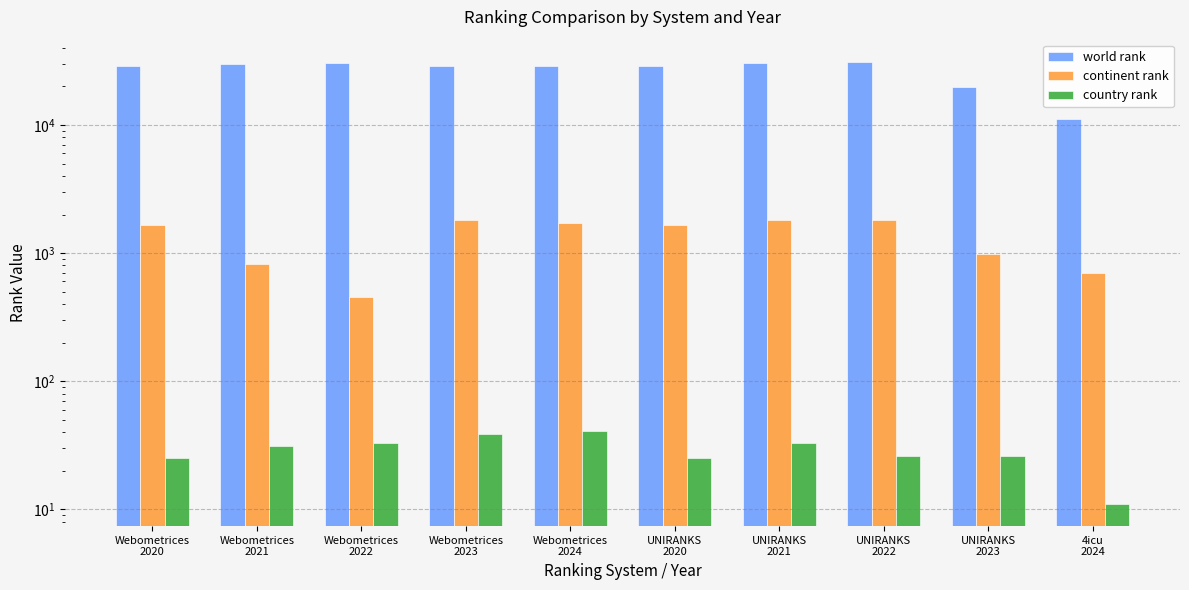

What is the approximate value of country rank at Webometrices
2020, to the nearest 10?

20